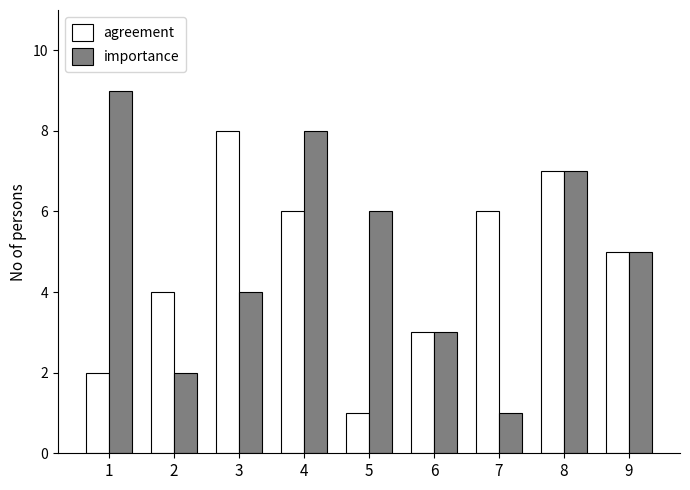

What are all the series names shown in the legend?

agreement, importance